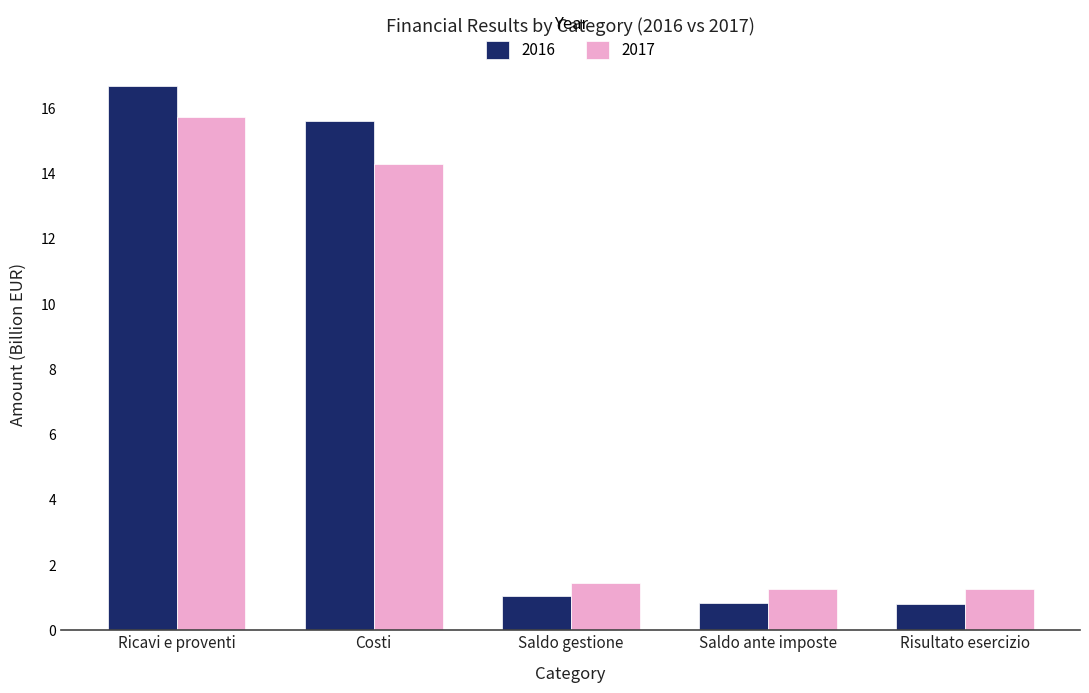

What is the difference between the highest and lowest values at Costi?

1.3